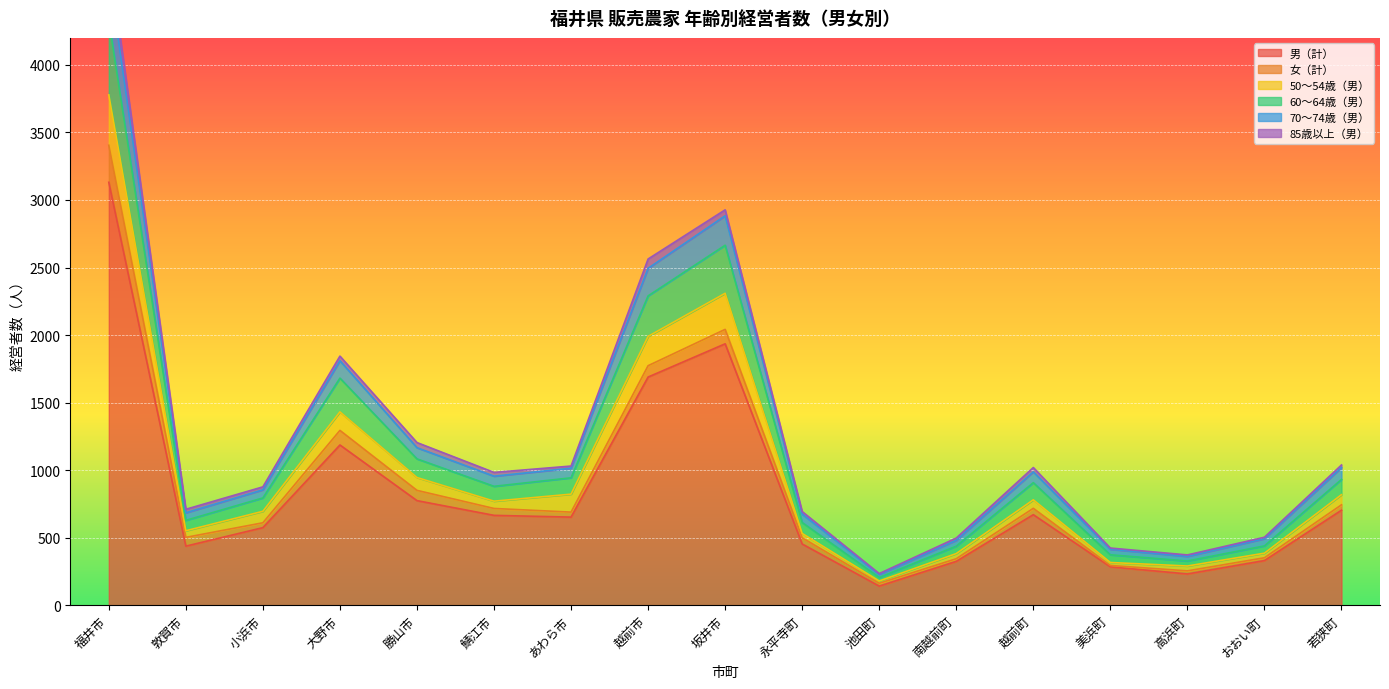

Is it true that 男（計） equals 453 at 永平寺町?

True